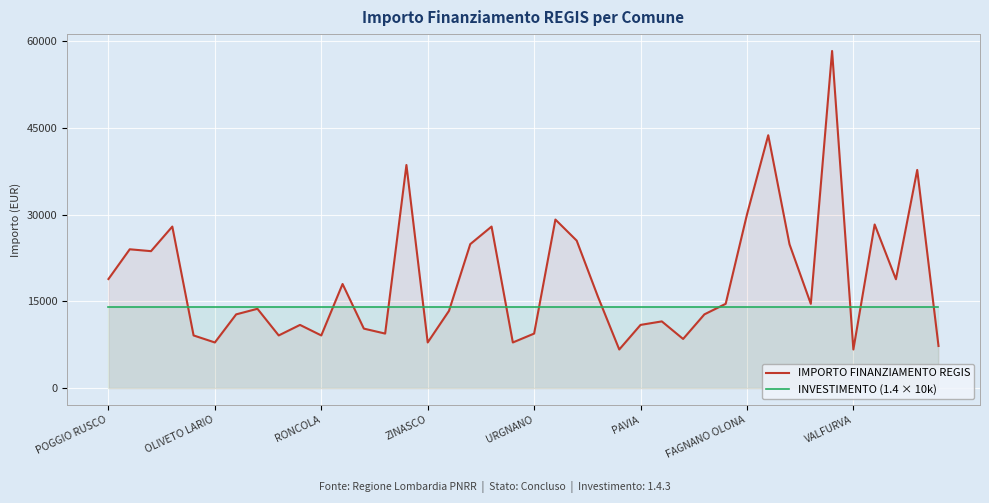

What is the sum of the IMPORTO FINANZIAMENTO REGIS values at 36 and 33?

42849